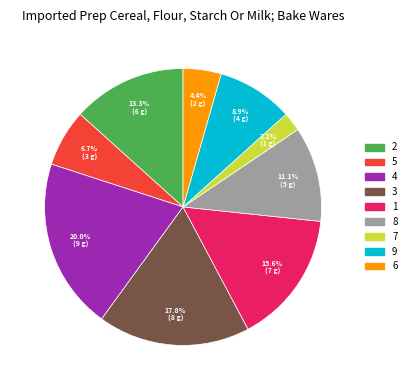

Rank the categories by value from highest to lowest.

4, 3, 1, 2, 8, 9, 5, 6, 7